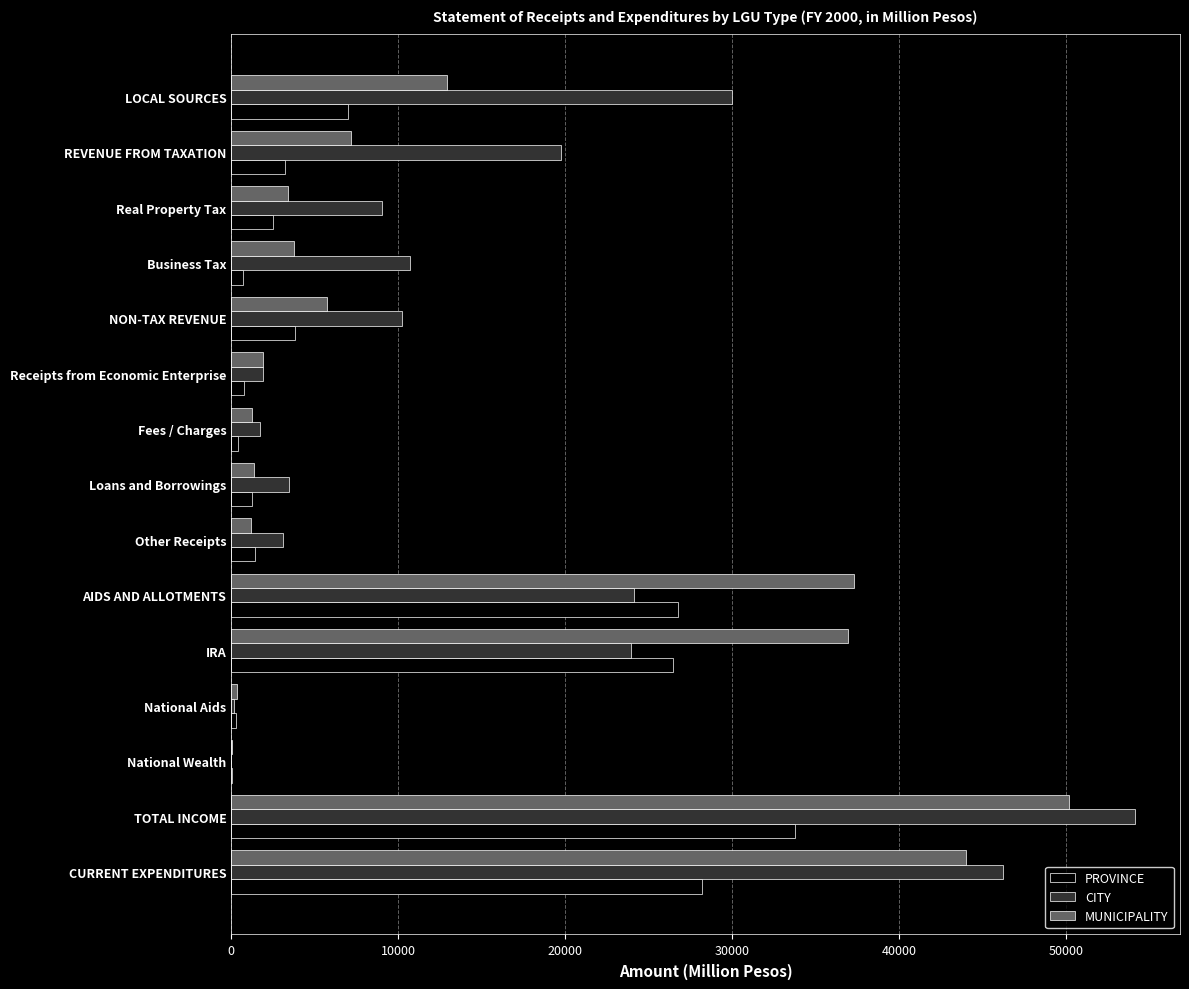

Is the value of PROVINCE at National Aids greater than the value of CITY at Loans and Borrowings?

No